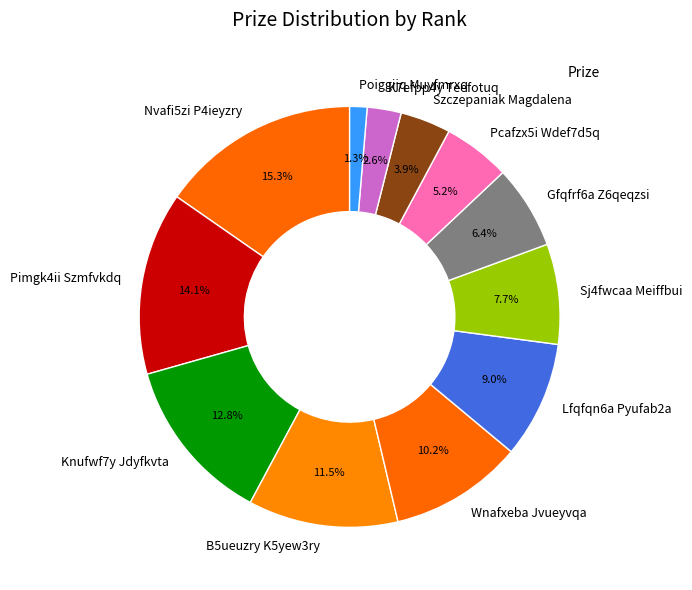

Is there a majority slice in this chart?

No